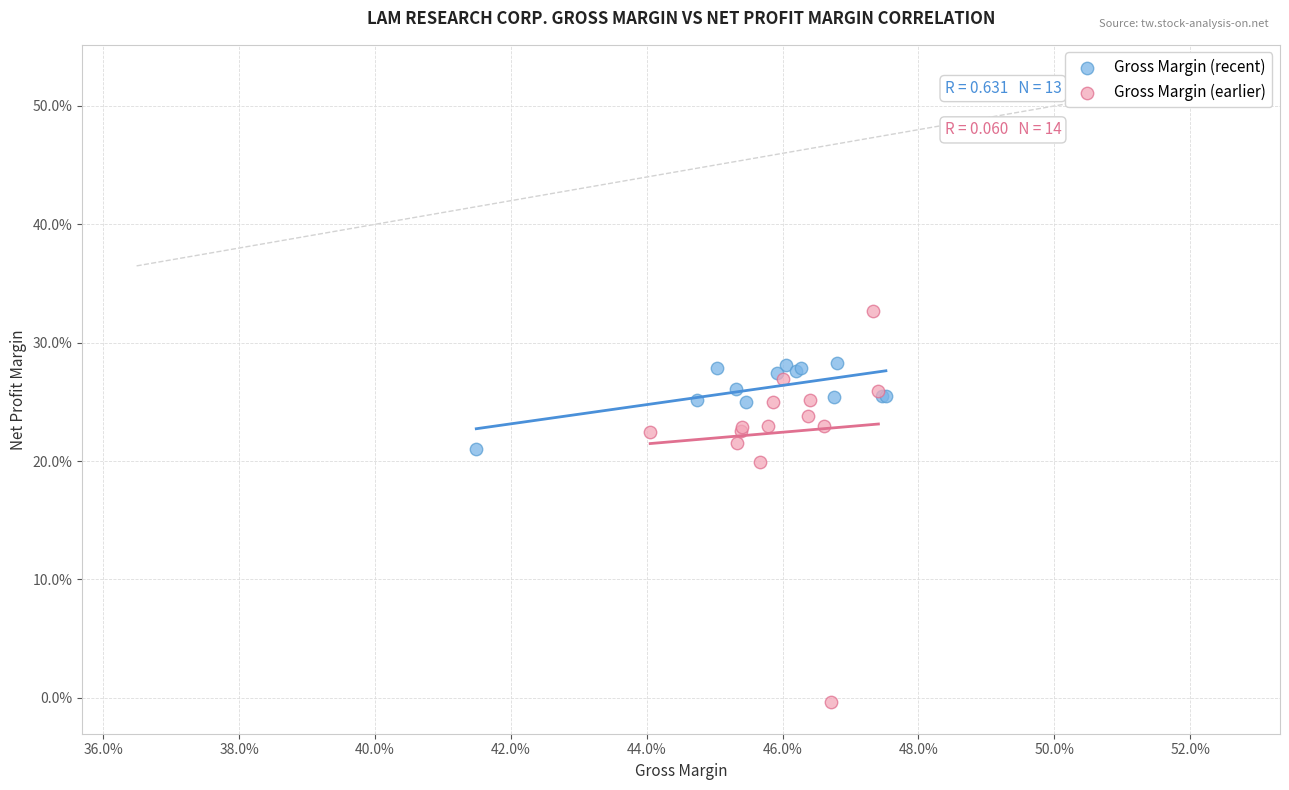

What are all the series names shown in the legend?

Gross Margin (recent), Gross Margin (earlier)